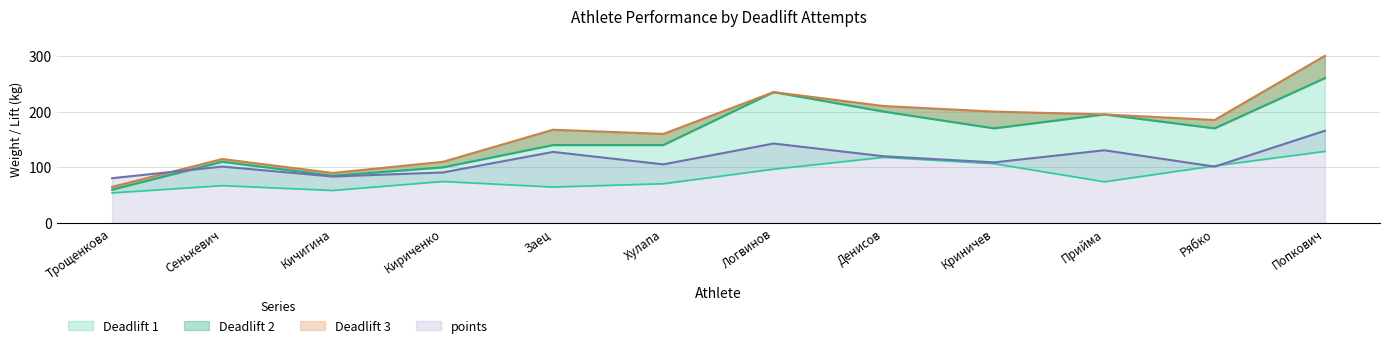

List the labels in order of Deadlift 2 value, smallest first.

Трощенкова, Кичигина, Кириченко, Сенькевич, Заец, Хулапа, Криничев, Рябко, Прийма, Денисов, Логвинов, Попкович